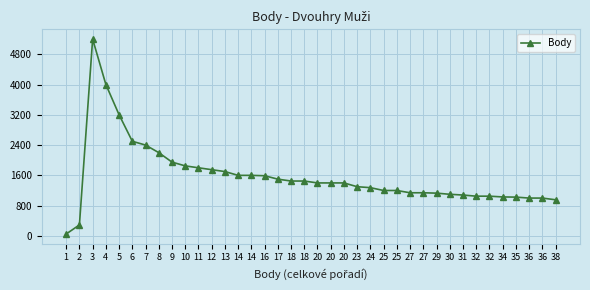

Rank the categories by value from highest to lowest.

3, 4, 5, 6, 7, 8, 9, 10, 11, 12, 13, 14, 14, 16, 17, 18, 18, 20, 20, 20, 23, 24, 25, 25, 27, 27, 29, 30, 31, 32, 32, 34, 35, 36, 36, 38, 2, 1